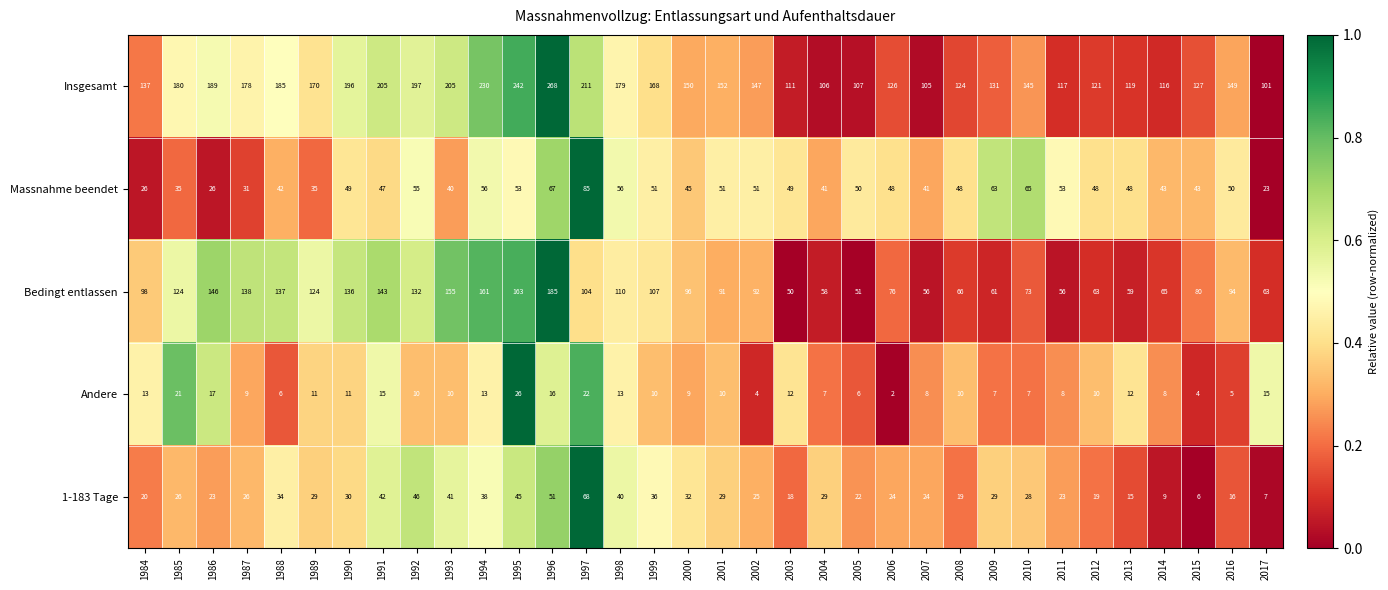

The value of Massnahme beendet at 1996 is 67. True or false?

True